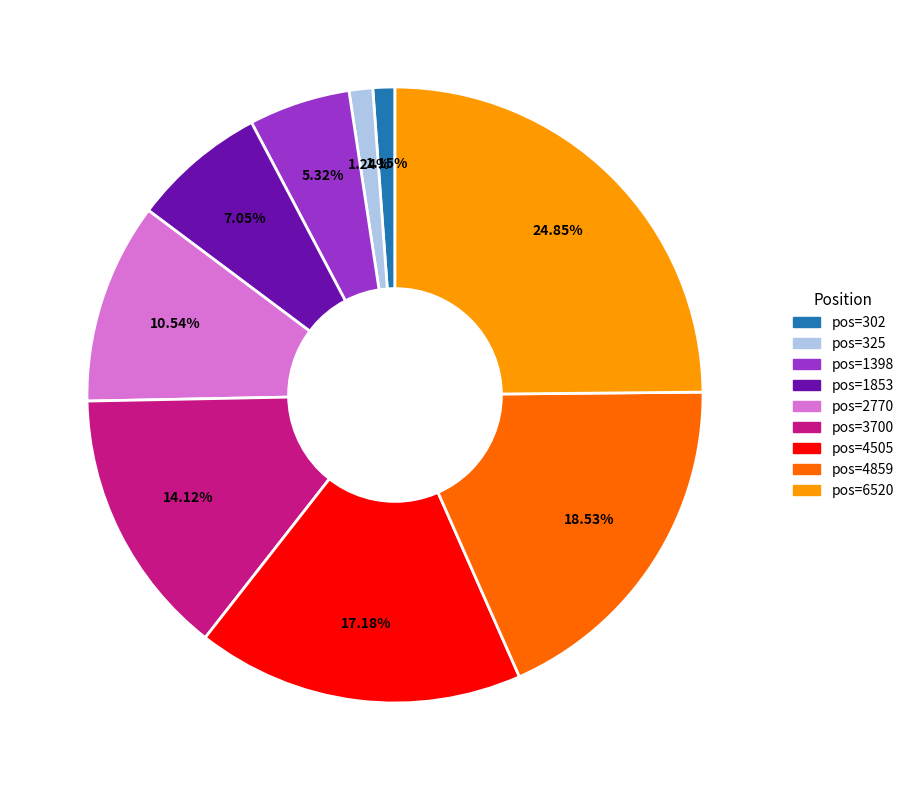

Does any single category account for the majority?

No